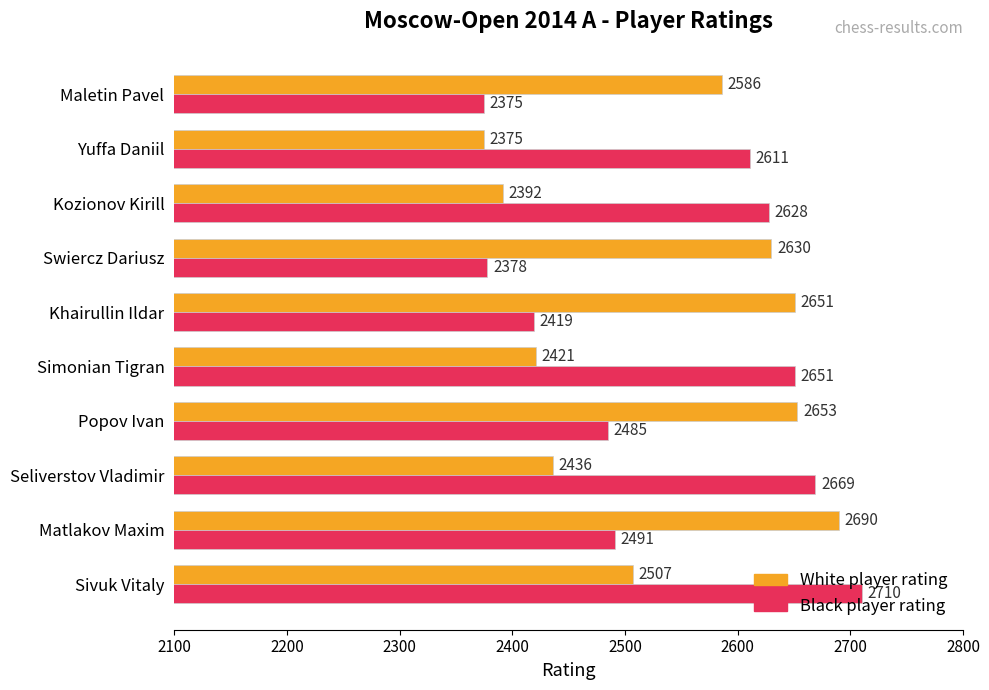

Read the White player rating value at Maletin Pavel, to the nearest 5.

2585